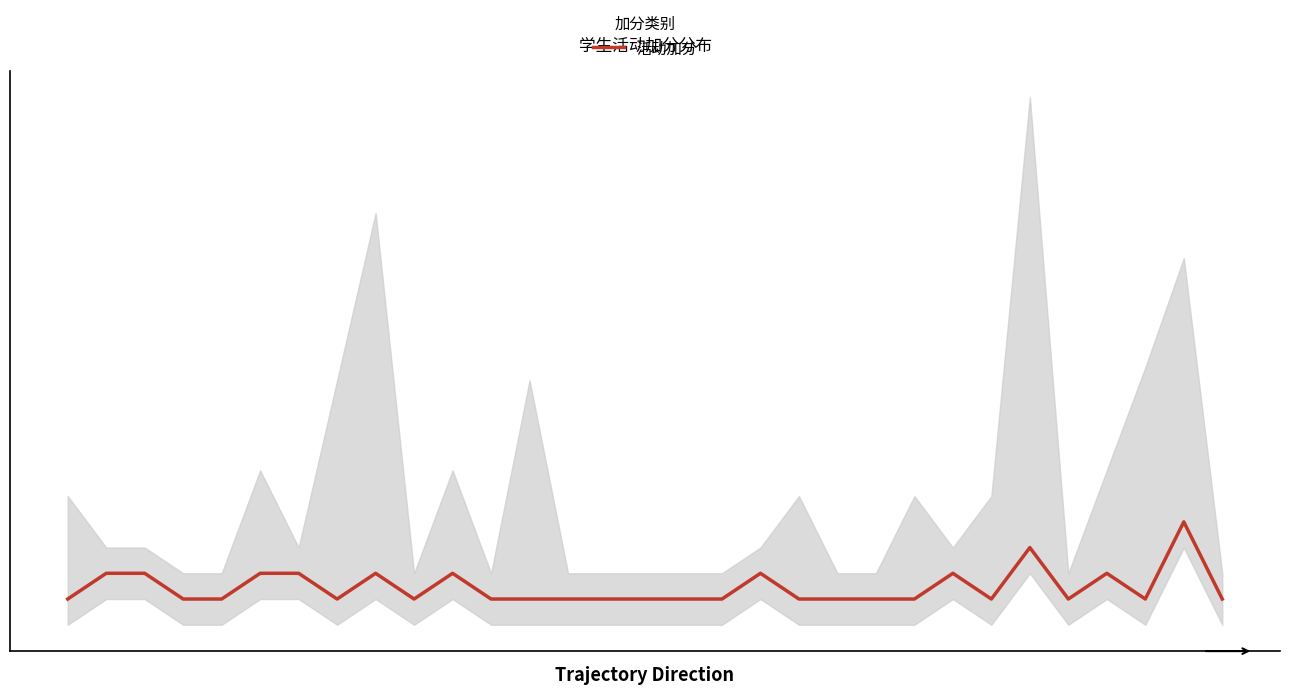

What is the difference between the values at 0 and 1?

2